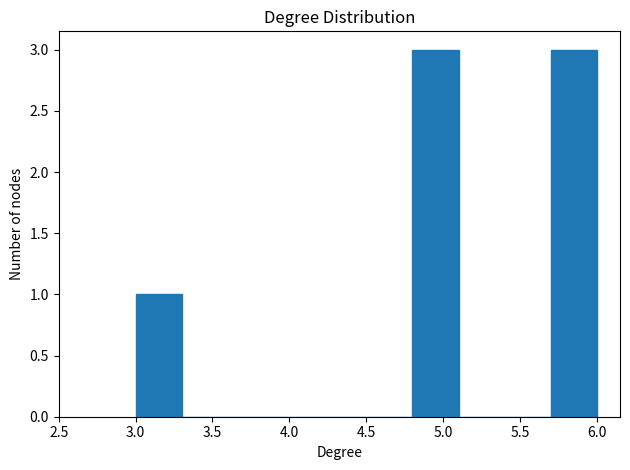

How tall is the bar that spans 4.8 to 5.1 on the x-axis? The values are not printed on the chart, so give them approximately, as read against the axis.

3